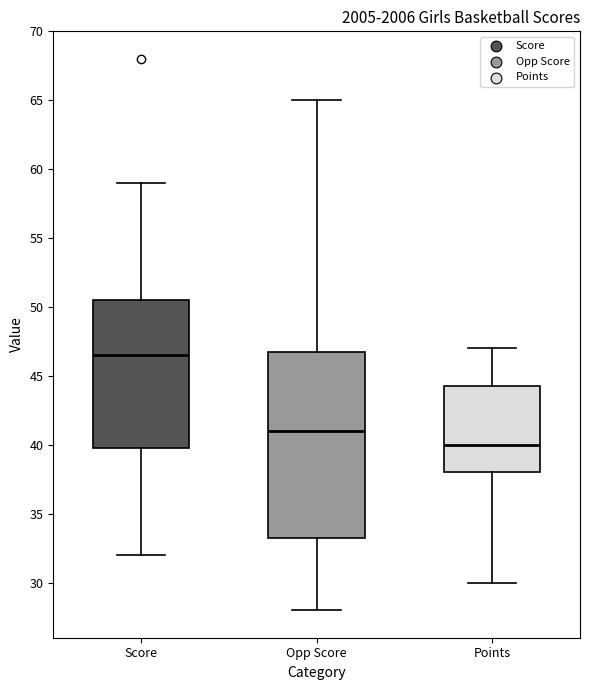

Comparing the boxes themselves (not the whiskers), which one is the tallest?

Opp Score